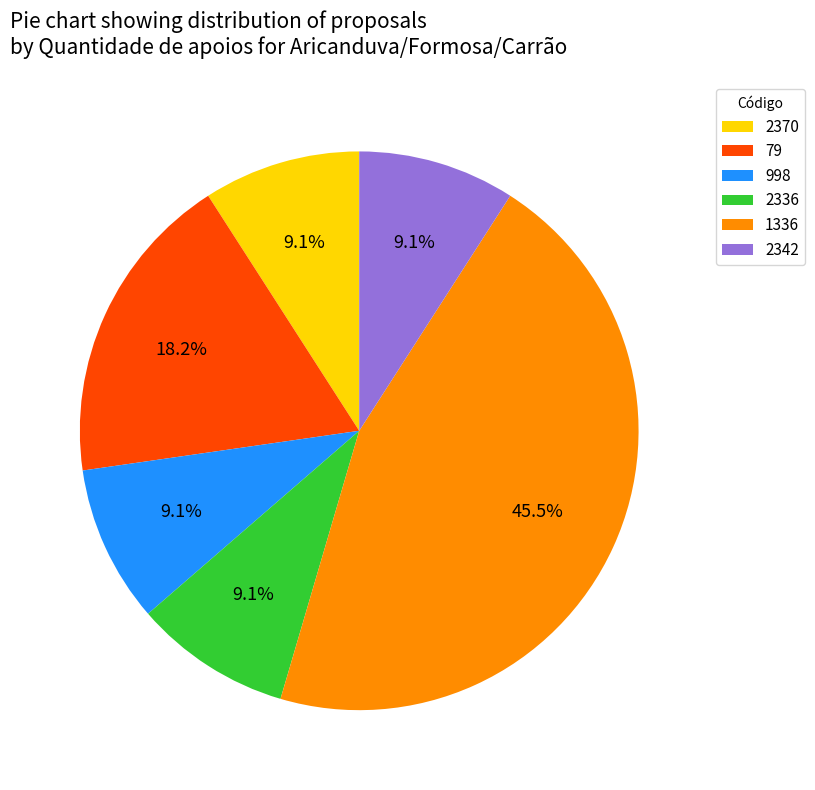

How much of the chart is everything except 998?

90.9%